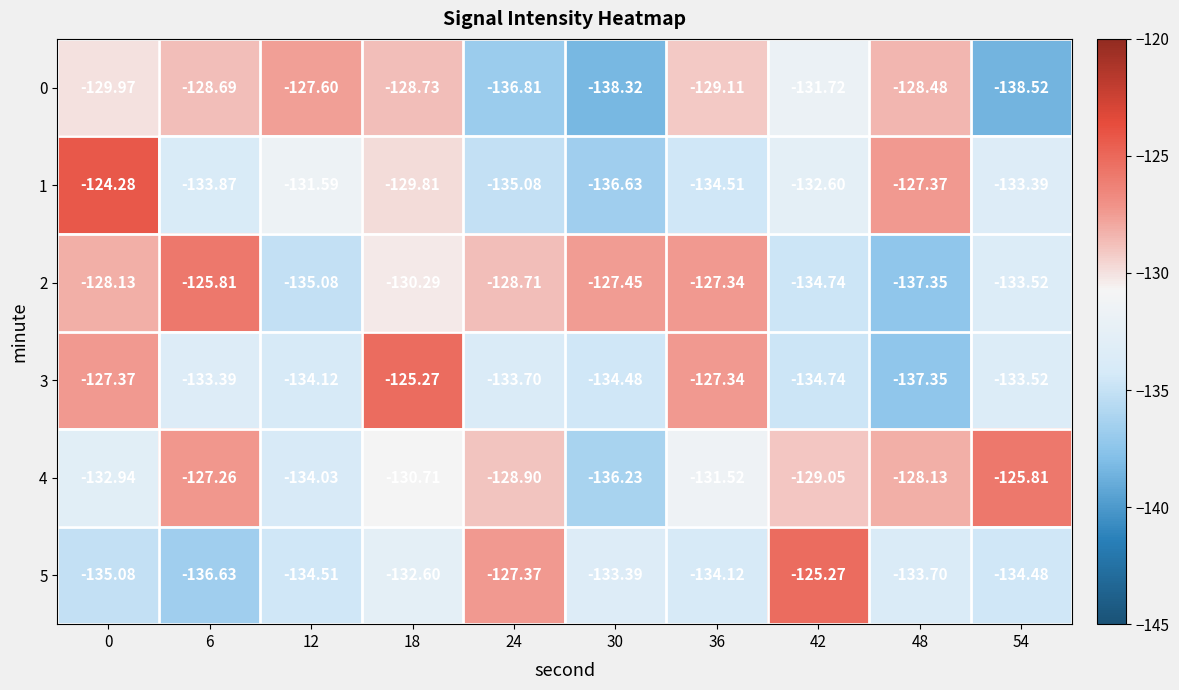

Is the value of 0 at 42 greater than the value of 1 at 36?

Yes